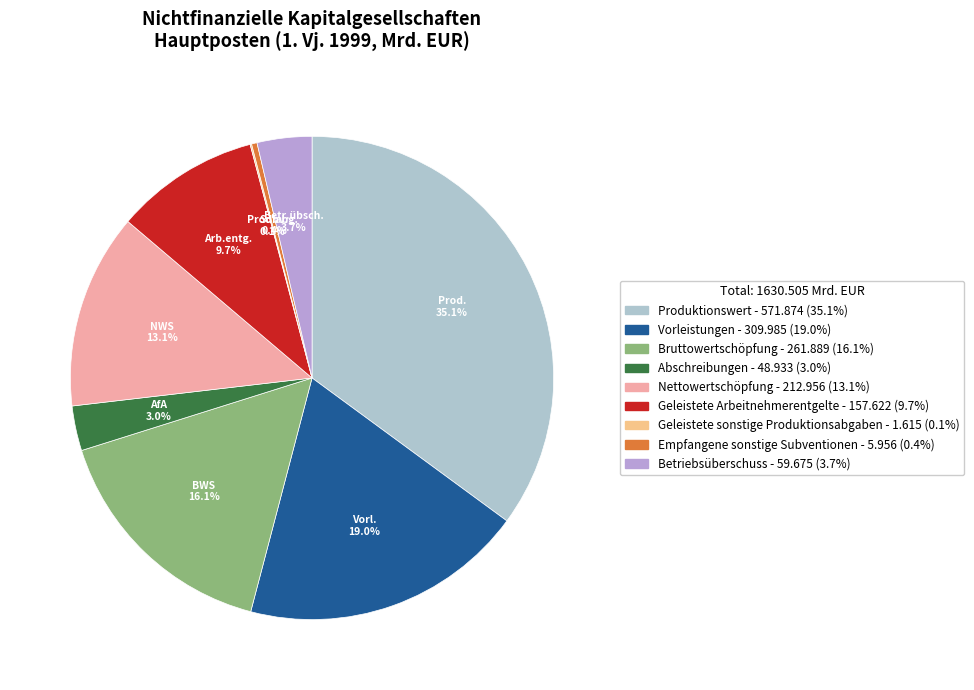

Is there a majority slice in this chart?

No